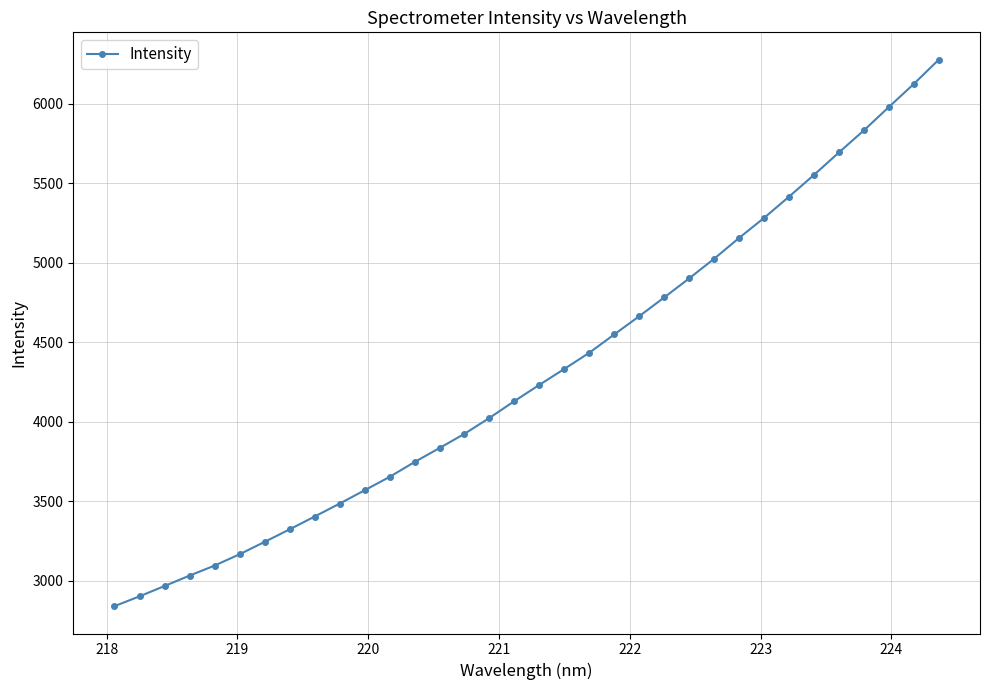

What is the maximum value shown in the chart?

6275.7